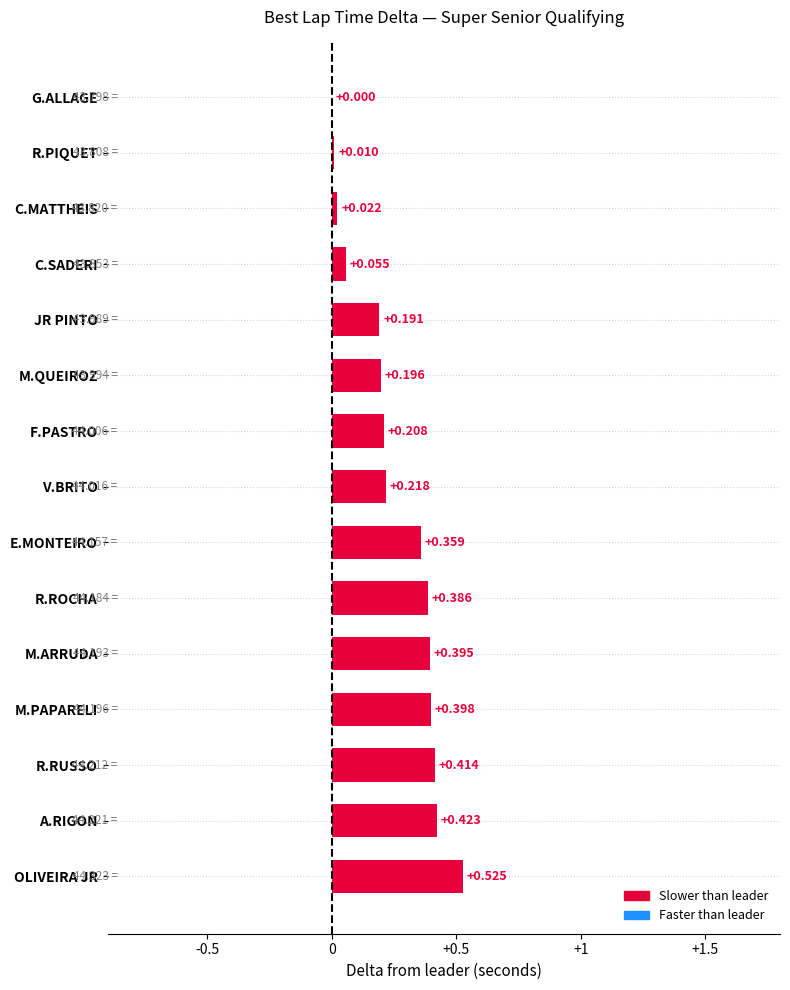

Which category has the highest value across all series?

OLIVEIRA JR